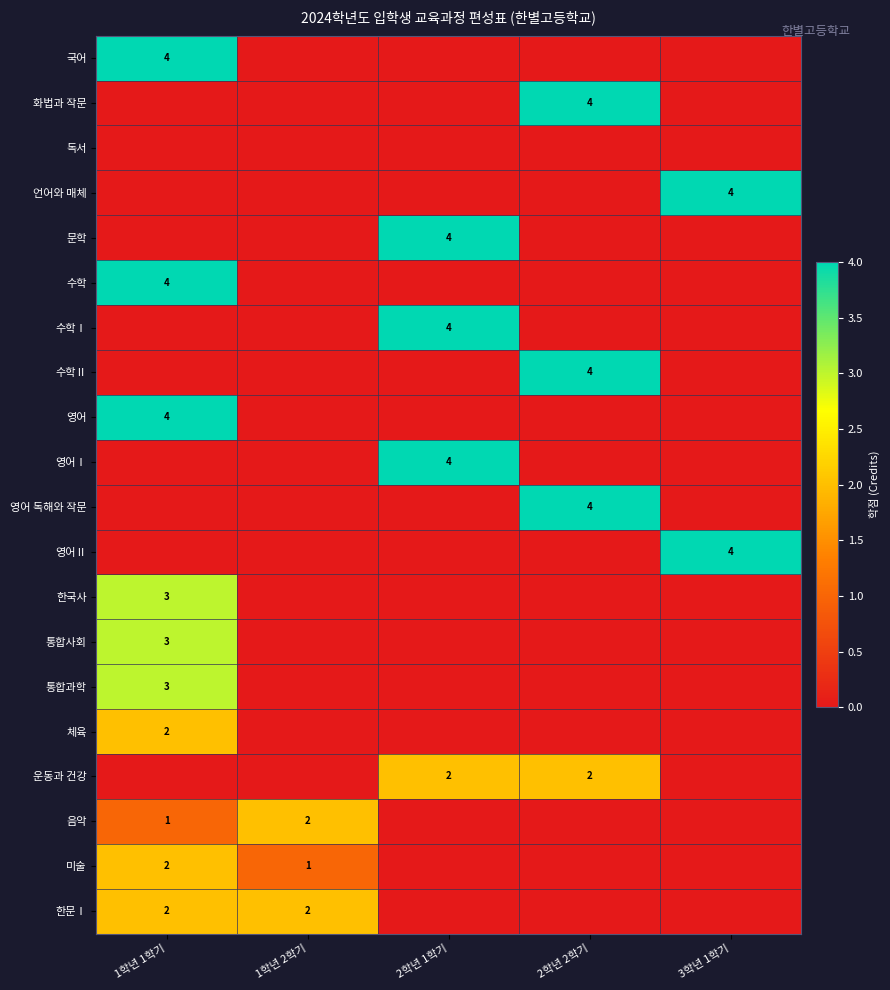

True or false: 한문Ⅰ has a value of 1 at 1학년 2학기.

False